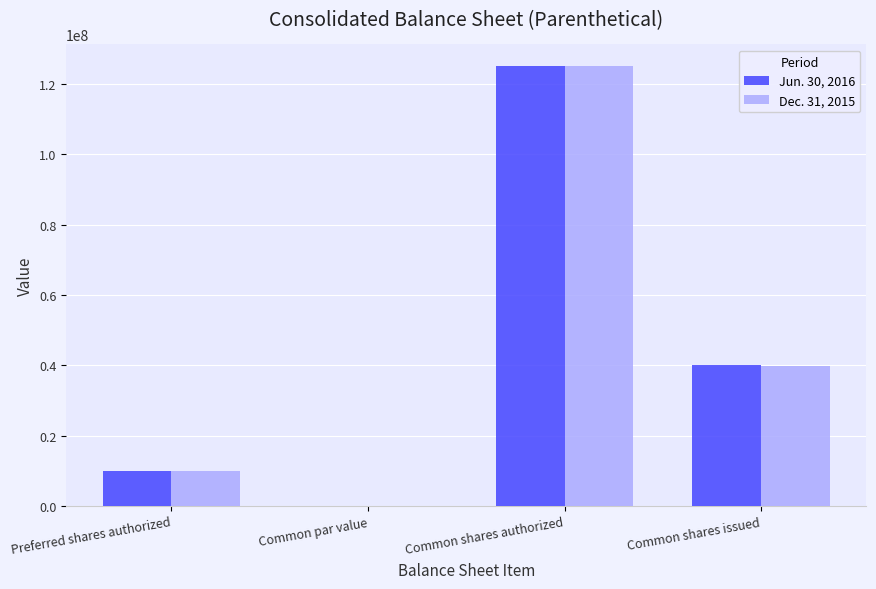

Is the value of Jun. 30, 2016 at Common shares issued greater than the value of Dec. 31, 2015 at Common par value?

Yes